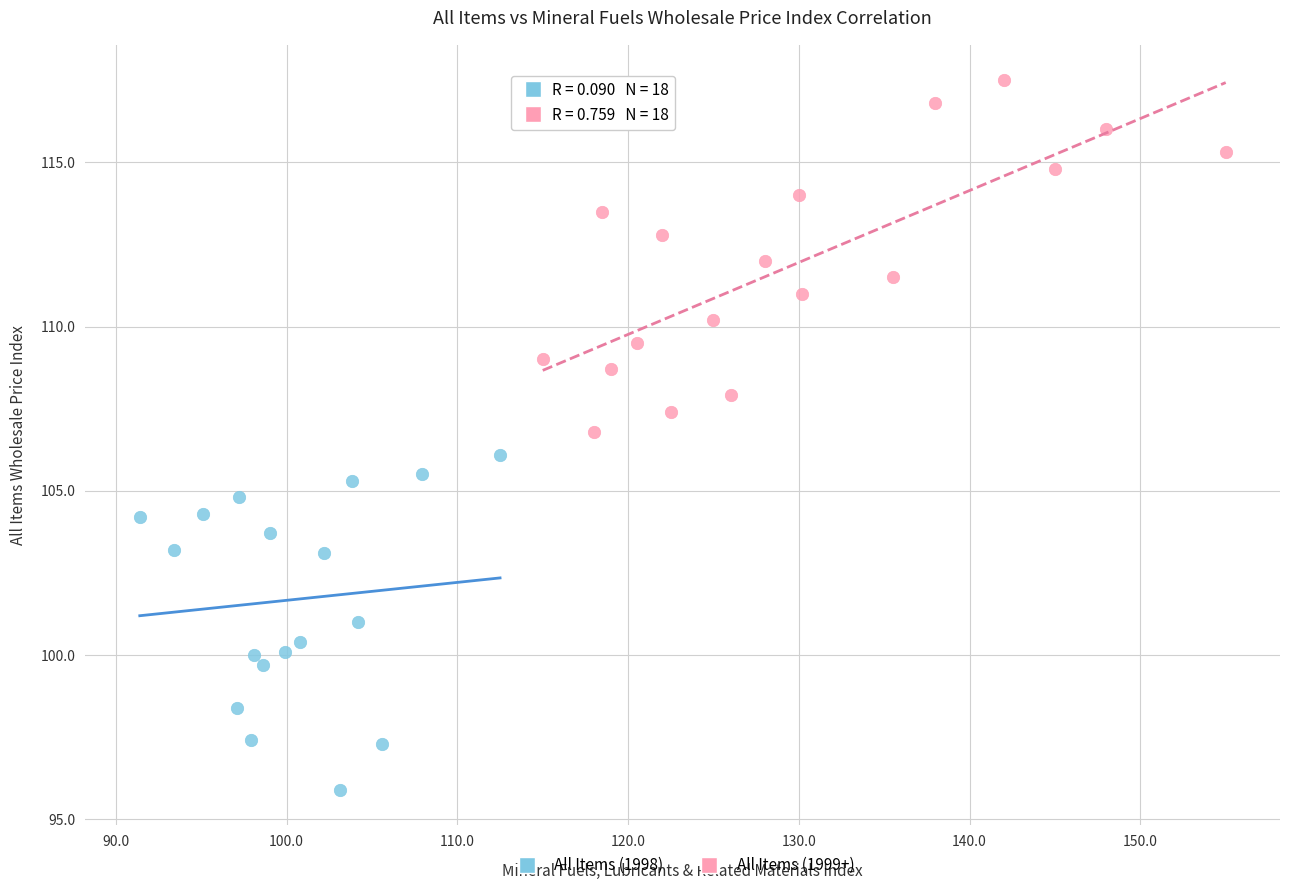

What are all the series names shown in the legend?

All Items (1998), All Items (1999+)